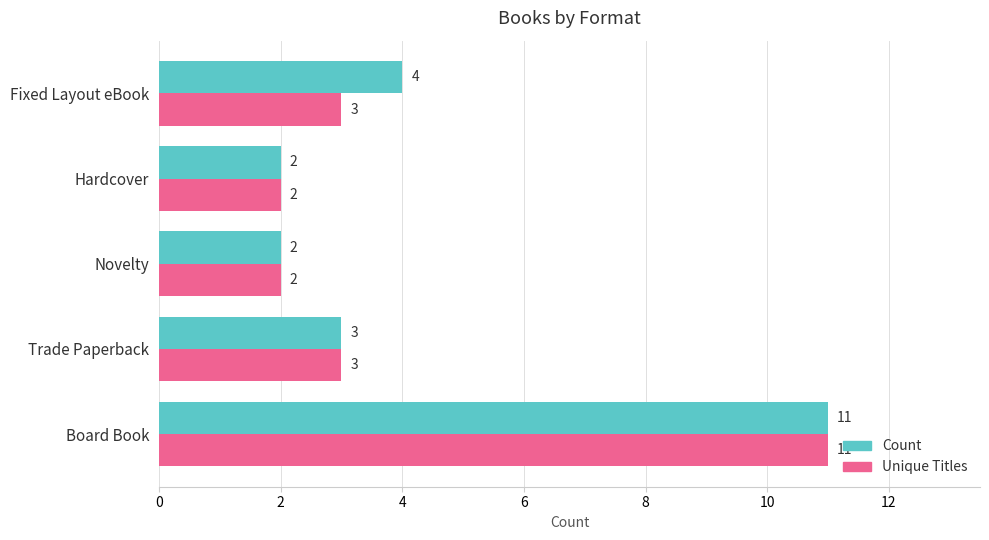

What is the sum of the Count values at Trade Paperback and Hardcover?

5